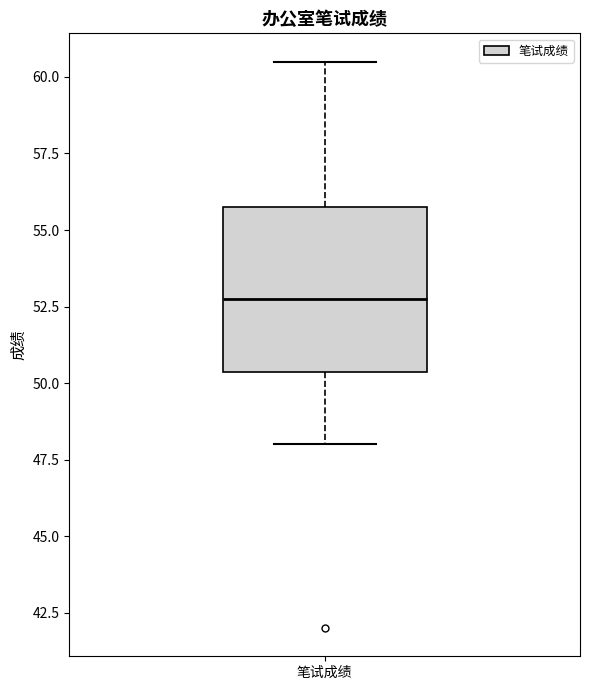

Where does the lower whisker of the box for 笔试成绩 end on the y-axis? The values are not printed on the chart, so give them approximately, as read against the axis.

48.0